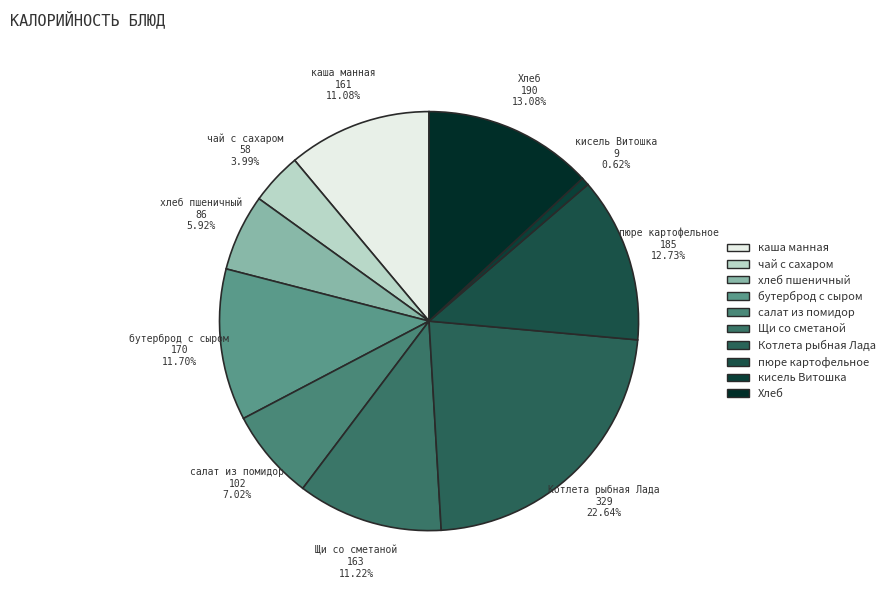

Is there a majority slice in this chart?

No